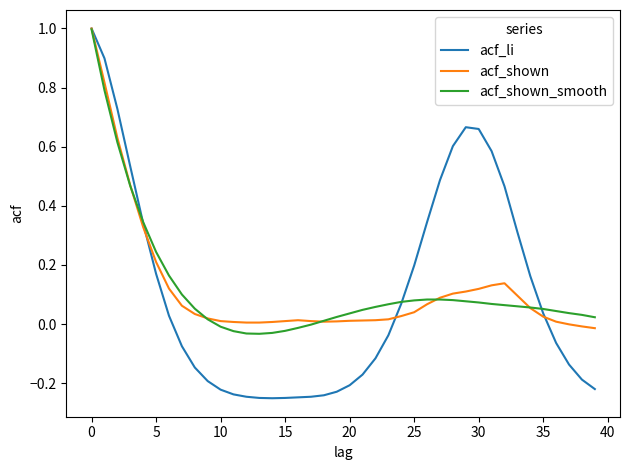

How many lines are shown in the chart?

3